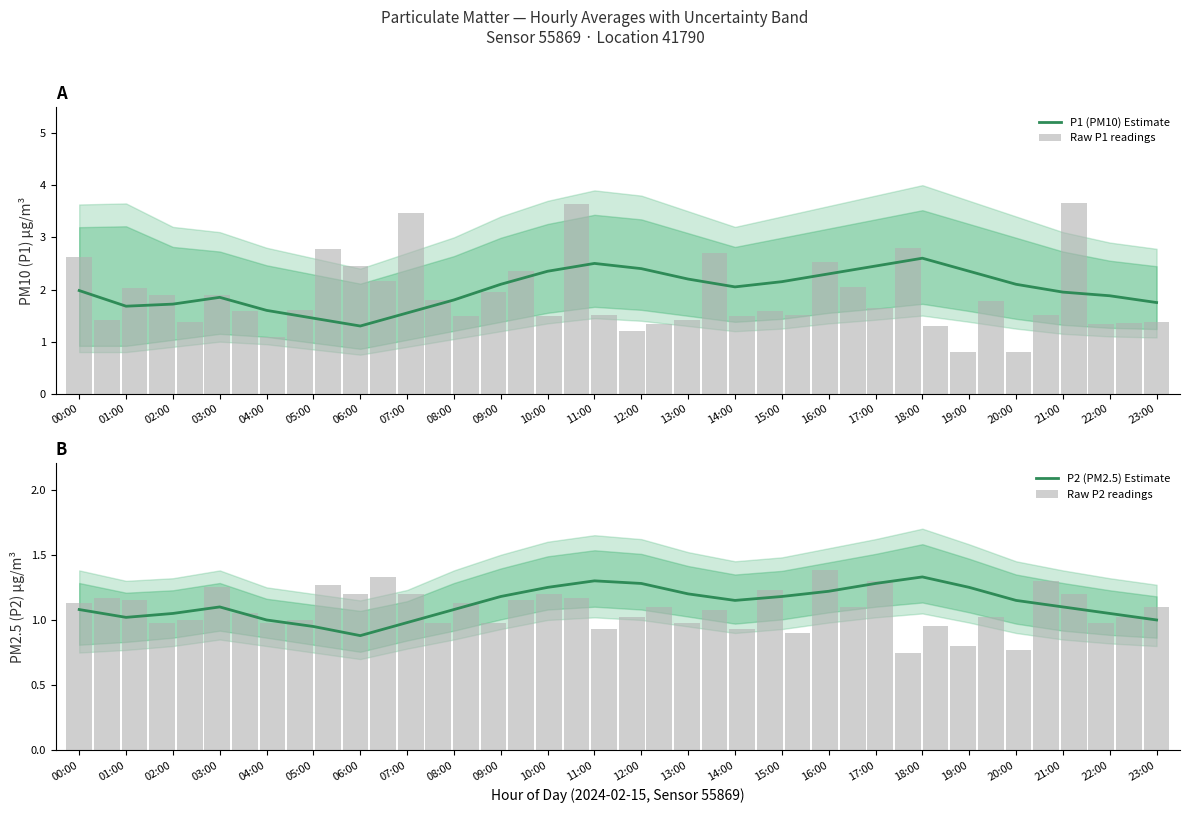

The P2_lower series shows 0.6 at 17:00. True or false?

False